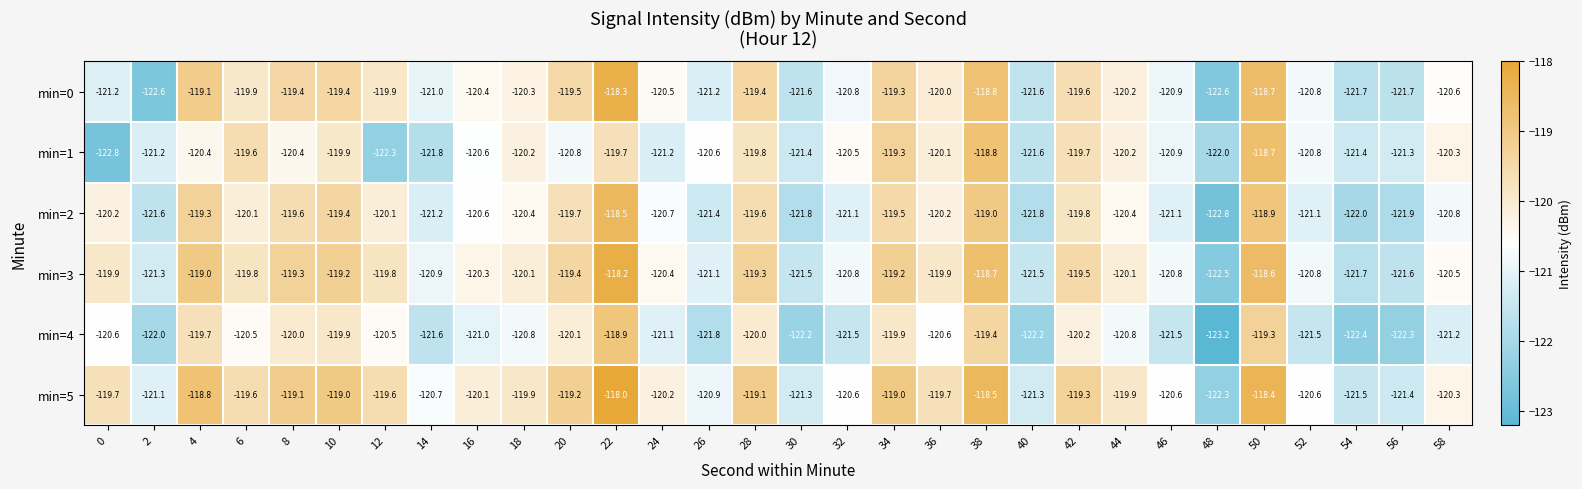

How many series are shown in this chart?

6